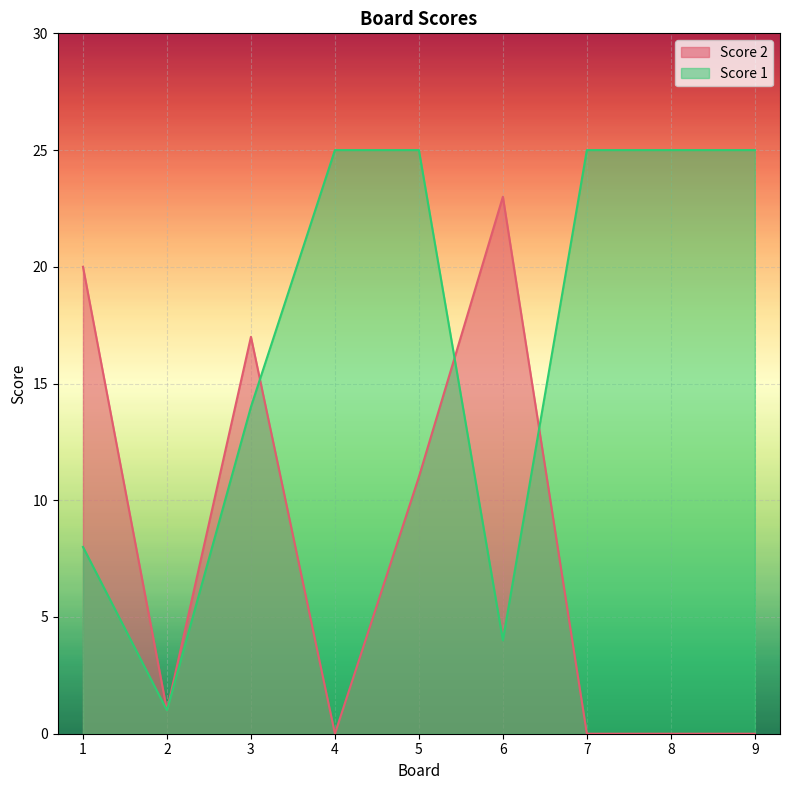

At which category does Score 1 reach its first local valley?

2